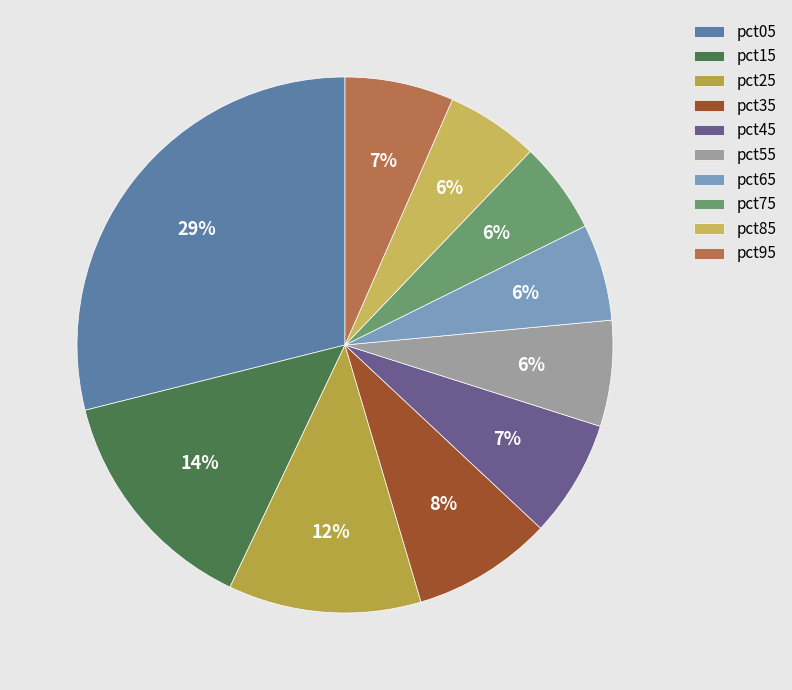

Between pct15 and pct35, which is larger?

pct15